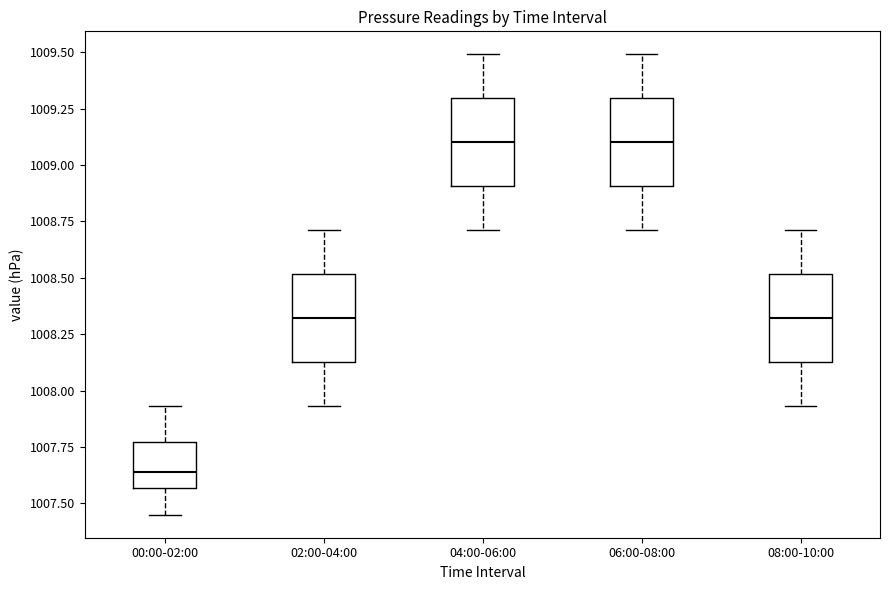

Reading left to right, transcribe this box plot: for each box, give where its median line is, the range the box spans, and where its two whiskers end, as read against the y-axis. The values are not printed on the chart, so give them approximately, as read against the axis.

00:00-02:00: median 1007.65, box 1007.55 to 1007.75, whiskers 1007.45 to 1007.95
02:00-04:00: median 1008.30, box 1008.15 to 1008.50, whiskers 1007.95 to 1008.70
04:00-06:00: median 1009.10, box 1008.90 to 1009.30, whiskers 1008.70 to 1009.50
06:00-08:00: median 1009.10, box 1008.90 to 1009.30, whiskers 1008.70 to 1009.50
08:00-10:00: median 1008.30, box 1008.15 to 1008.50, whiskers 1007.95 to 1008.70